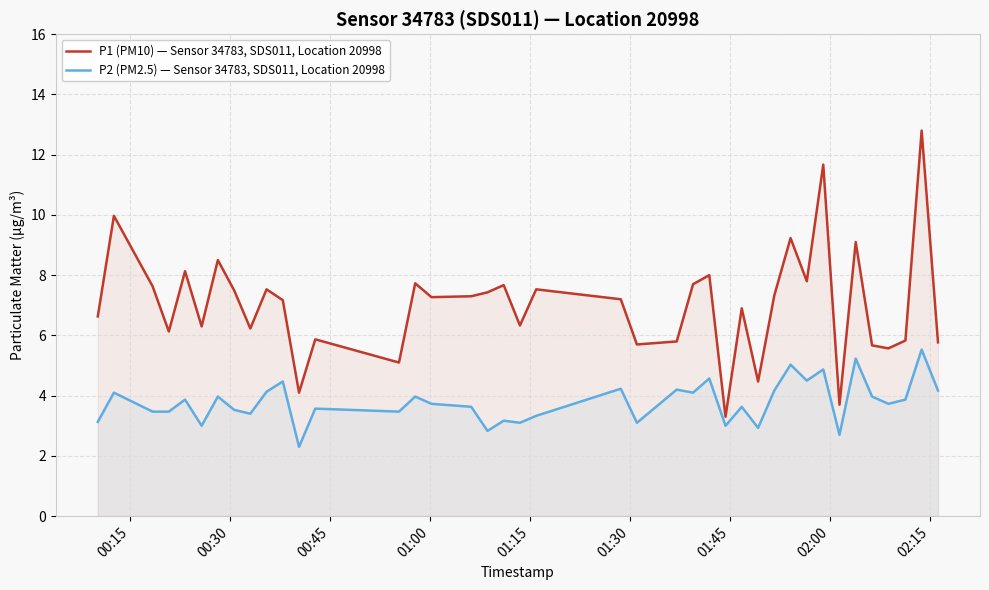

Rank the series by their average value, from lowest to highest.

P2 (PM2.5) — Sensor 34783, SDS011, Location 20998, P1 (PM10) — Sensor 34783, SDS011, Location 20998